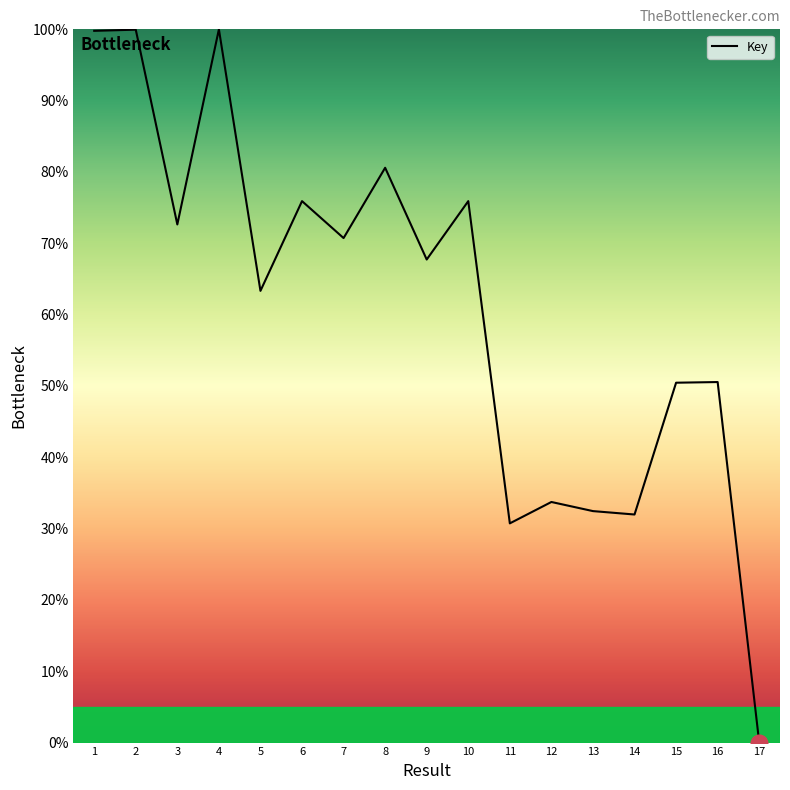

What is the ratio of the value at 7 to the value at 2?

0.7